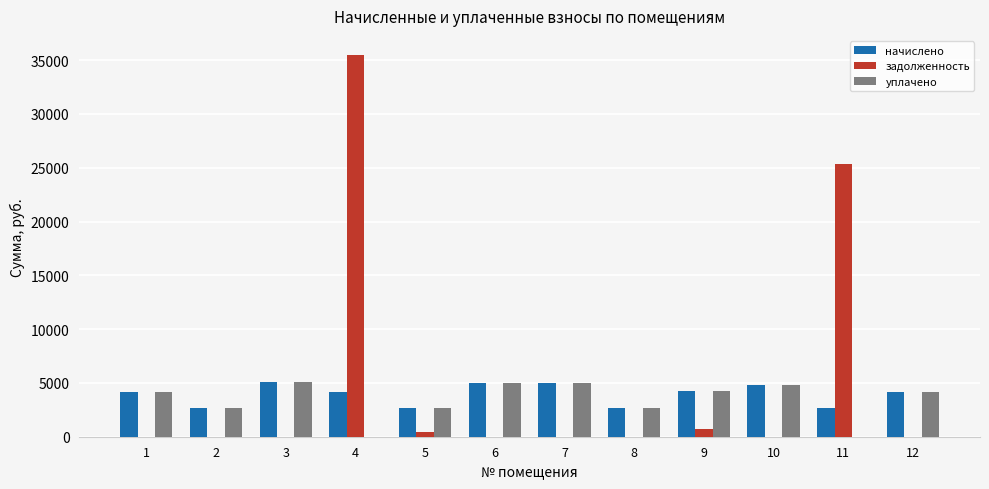

The уплачено series shows 5928.0 at 12. True or false?

False